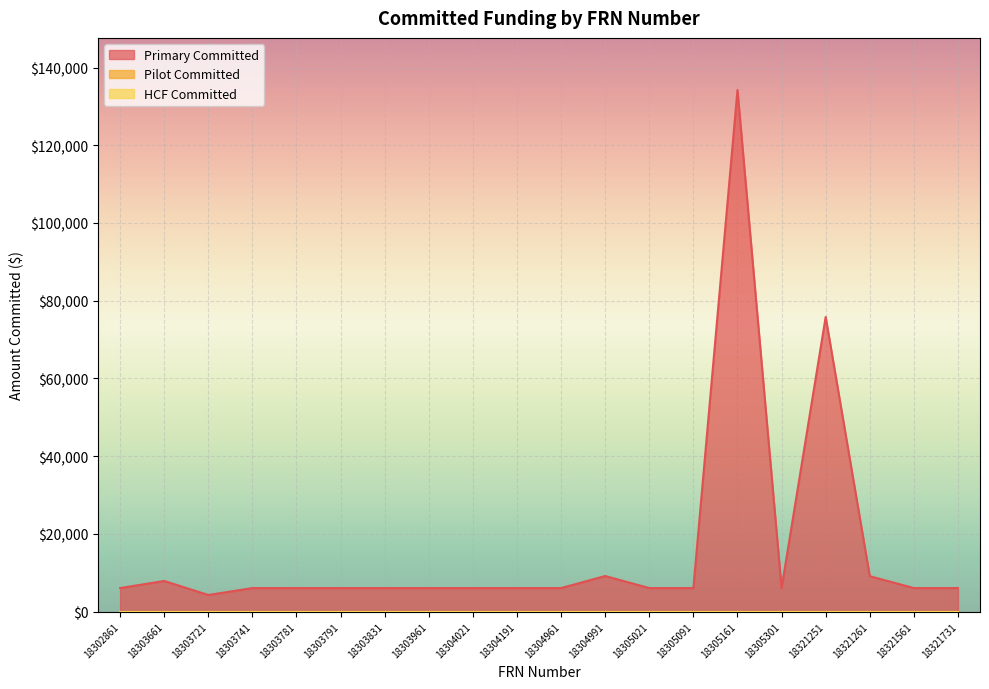

At how many categories does at least one series exceed 10955?

2